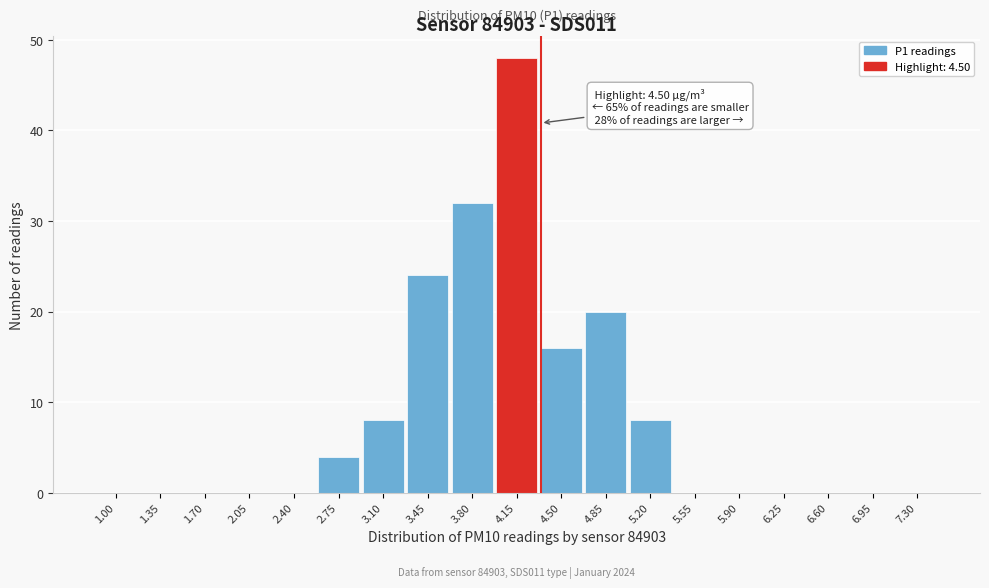

Reading left to right, extract all data points from this chart.

1.00=0	1.35=0	1.70=0	2.05=0	2.40=0	2.75=4	3.10=8	3.45=24	3.80=32	4.15=48	4.50=16	4.85=20	5.20=8	5.55=0	5.90=0	6.25=0	6.60=0	6.95=0	7.30=0